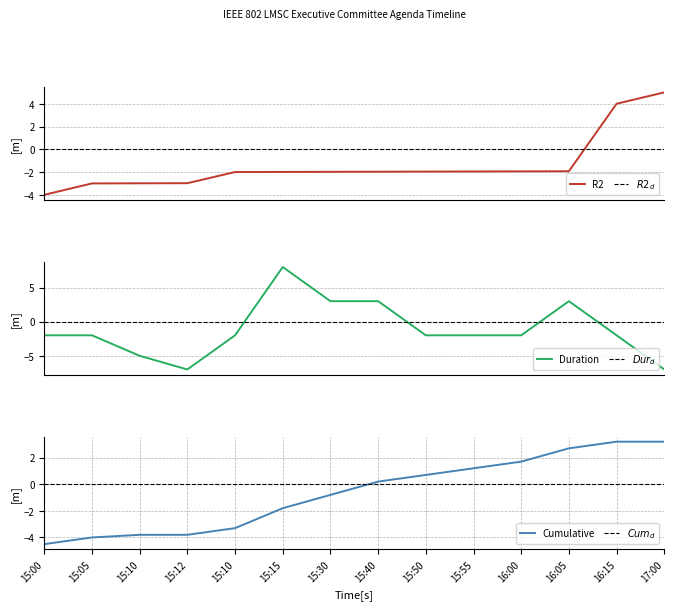

The R2 series shows -0.7 at 15:55. True or false?

False